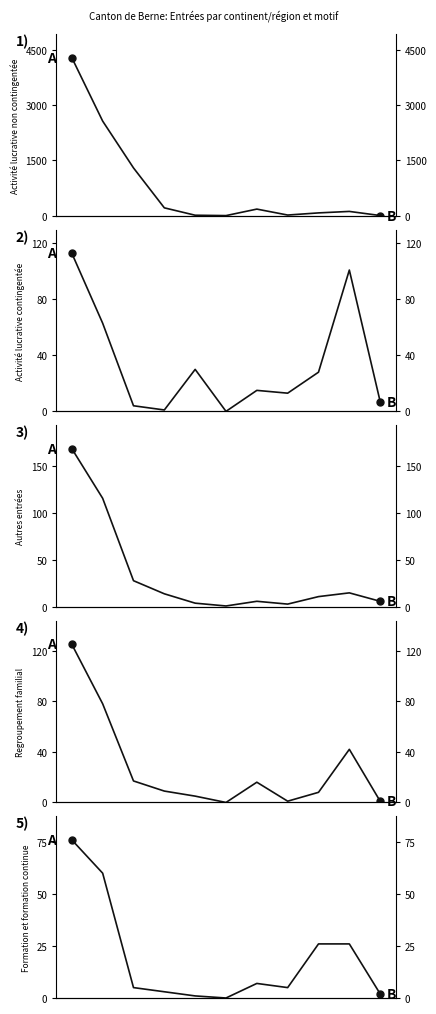

How many intersections are there between Activité lucrative non contingentée and Activité lucrative contingentée?

2